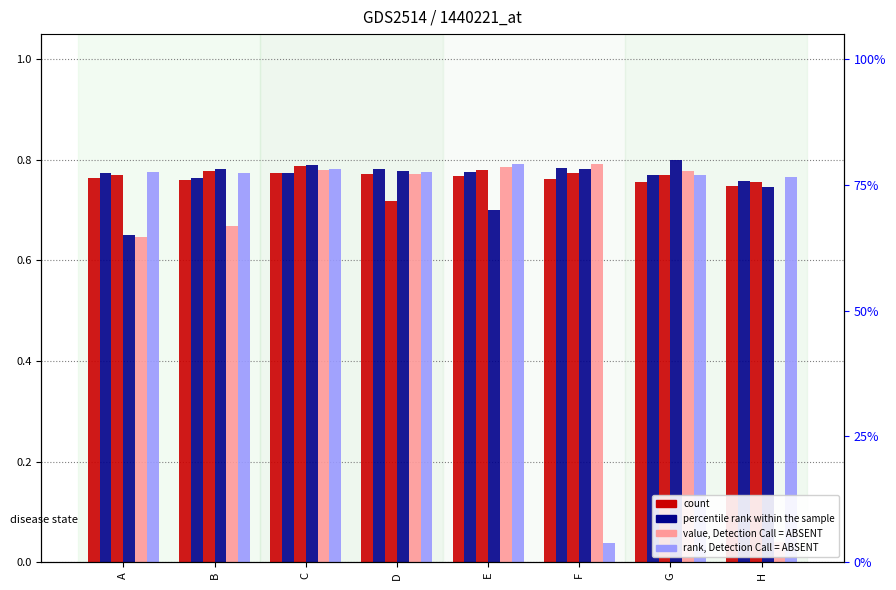

Which category has the highest value across all series?

G